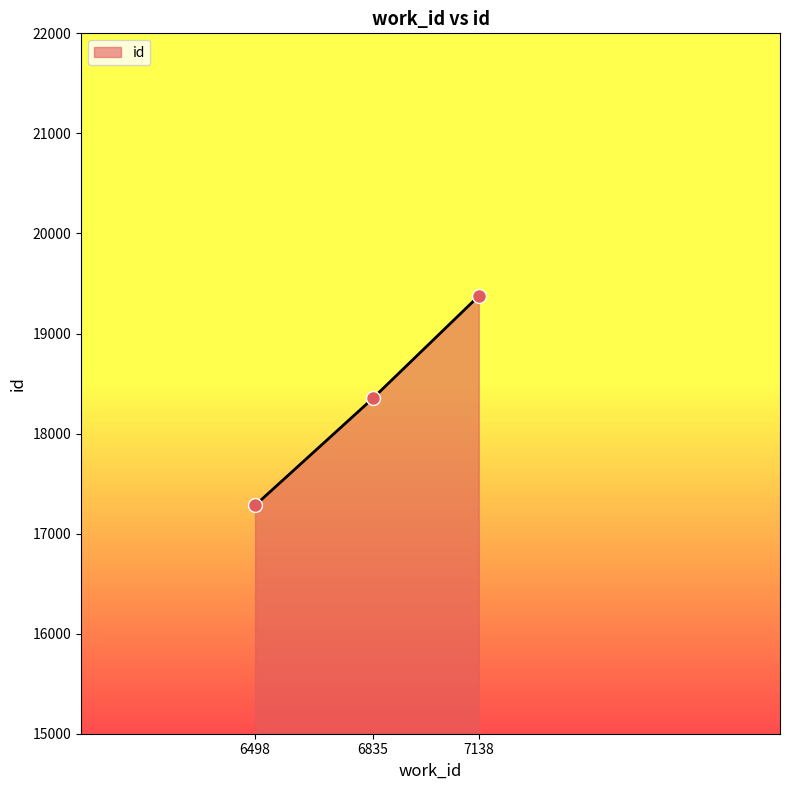

Which has a higher value, 6835 or 7138?

7138